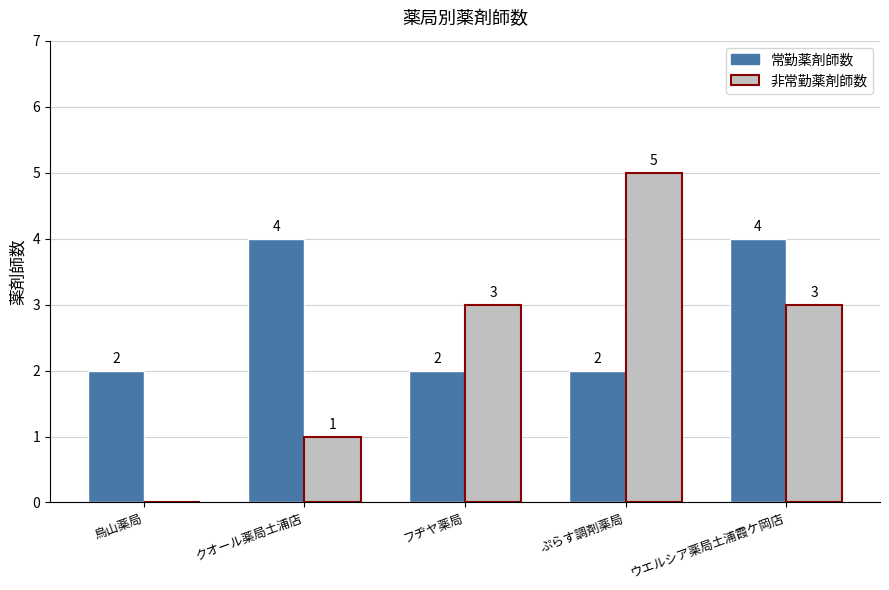

Are the bars grouped side by side (vs. stacked)?

Yes